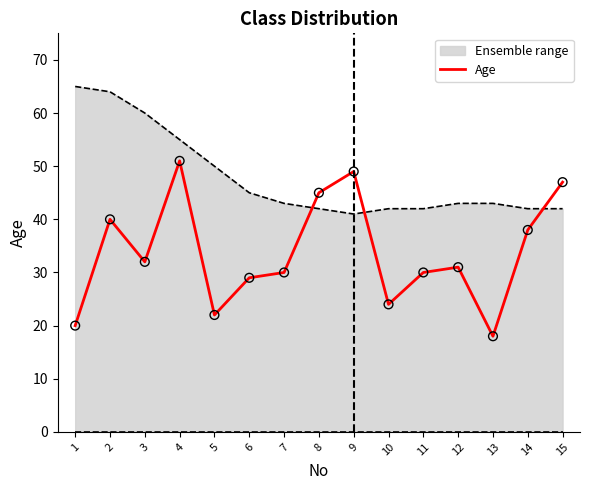

Which series changed the most between 5 and 8?

Age